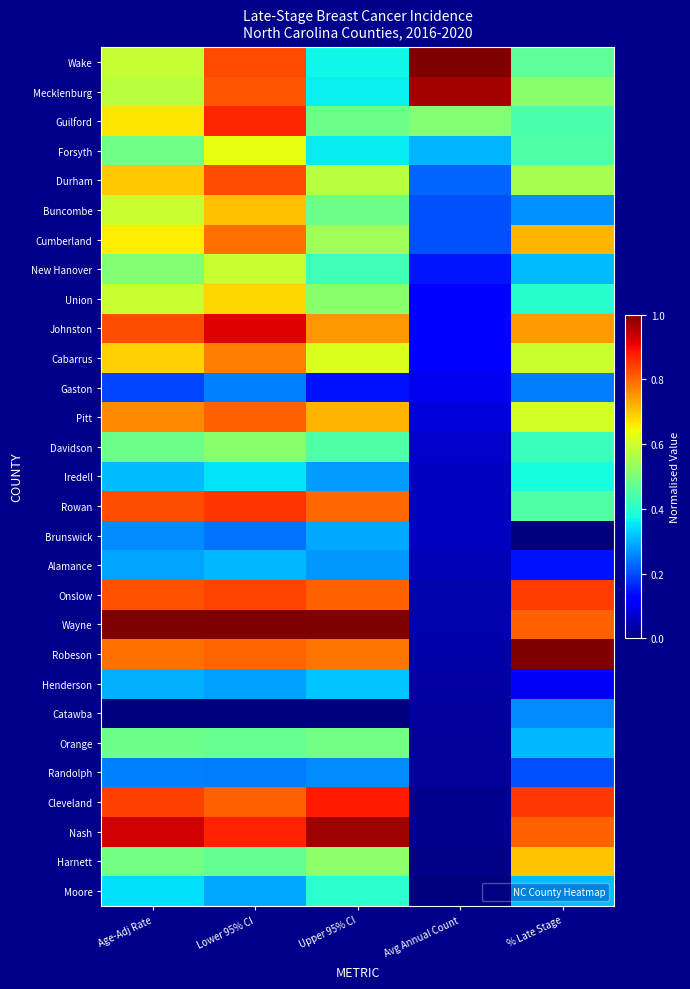

Which series has the largest total across all categories?

Wayne